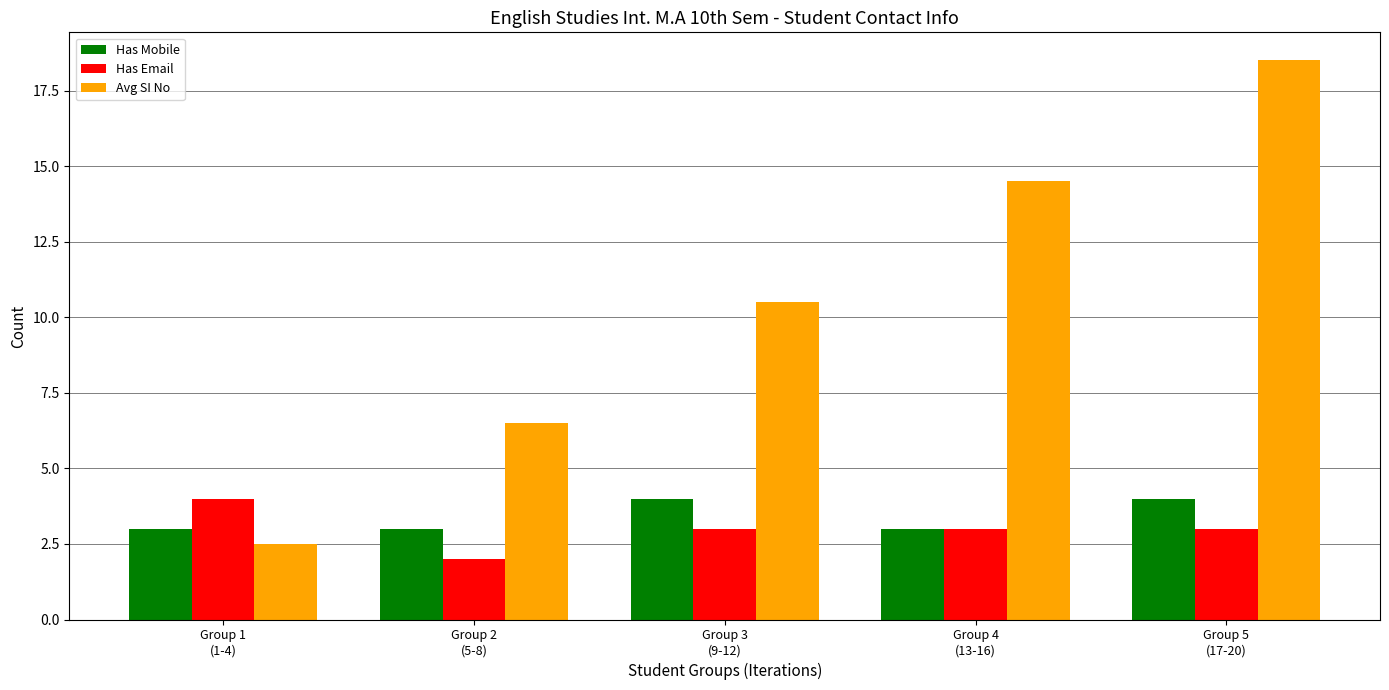

At which label does Has Email first exceed 3?

Group 1
(1-4)